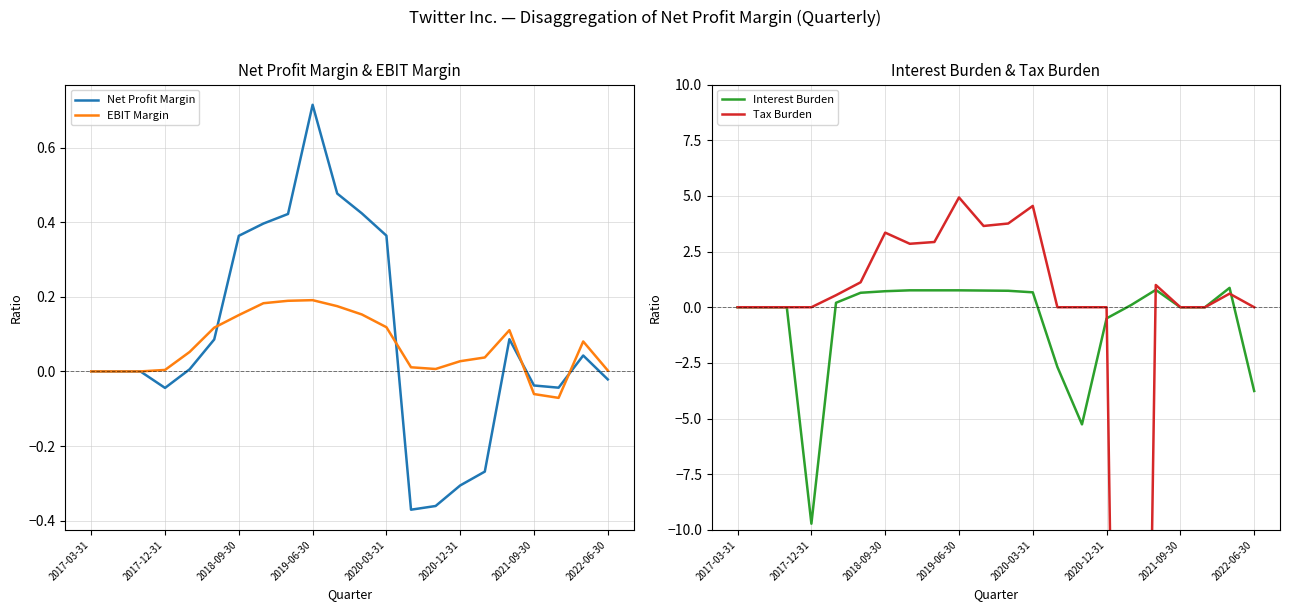

In Tax Burden, how many points are higher than both neighbors (excluding endpoints)?

5